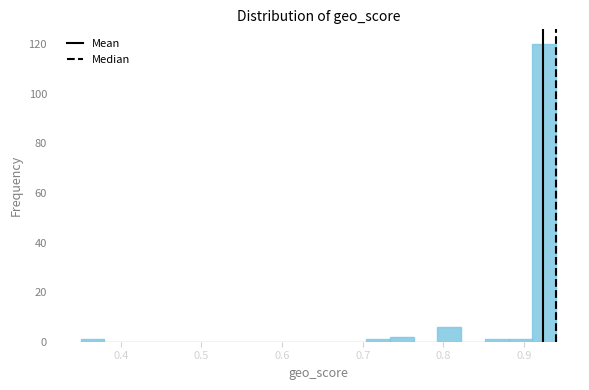

Around what value on the x-axis is the tallest bar? Give the approximate position of its centre, as read against the axis.

0.93